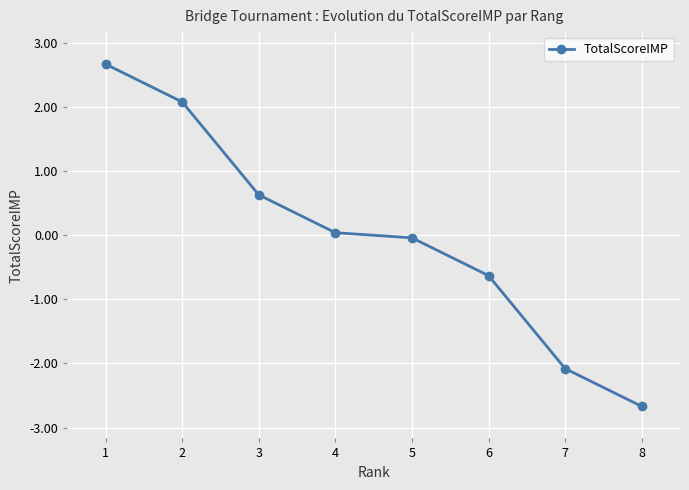

What is the minimum value shown in the chart?

-2.7